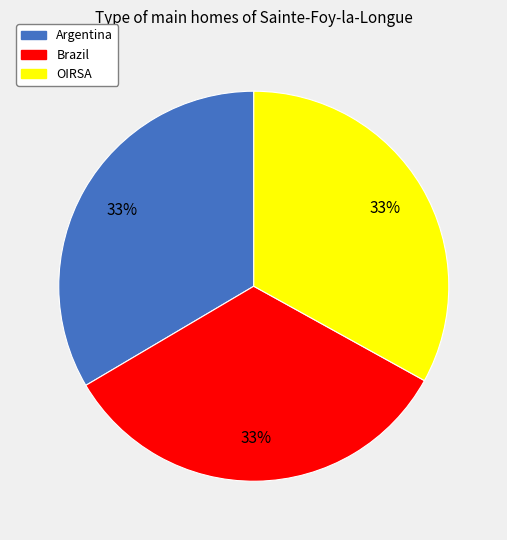

To the nearest percent, what portion does Argentina represent?

33%